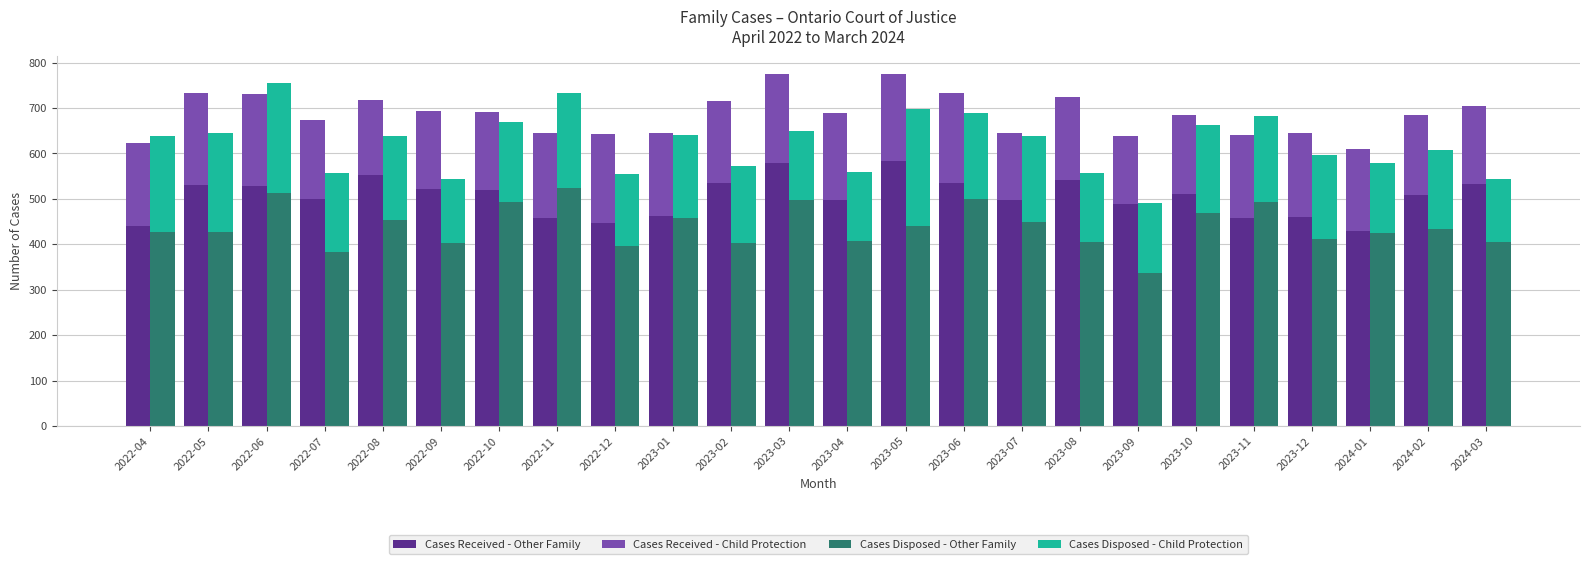

At which category does the chart reach its minimum across all series?

2024-03